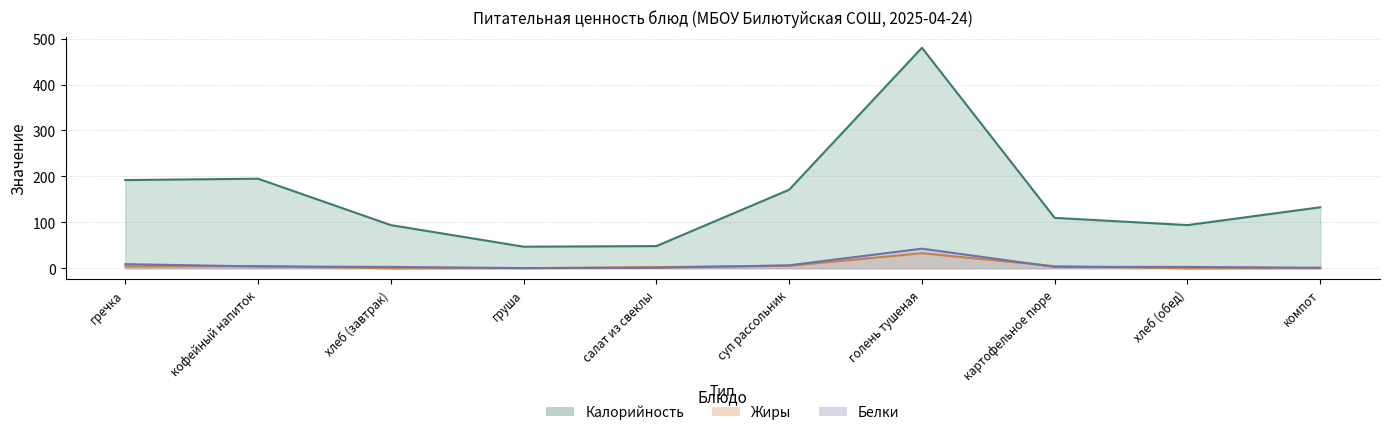

Reading right to left, extract all data points from this chart.

Калорийность: компот=132.8	хлеб (обед)=94.0	картофельное пюре=109.7	голень тушеная=480.0	суп рассольник=171.0	салат из свеклы=48.3	груша=47.0	хлеб (завтрак)=94.0	кофейный напиток=195.0	гречка=192.0
Белки: компот=1.2	хлеб (обед)=3.0	картофельное пюре=3.1	голень тушеная=42.7	суп рассольник=6.5	салат из свеклы=1.1	груша=0.4	хлеб (завтрак)=3.0	кофейный напиток=4.0	гречка=9.0
Жиры: компот=0.3	хлеб (обед)=0.0	картофельное пюре=4.6	голень тушеная=32.8	суп рассольник=5.4	салат из свеклы=2.6	груша=0.3	хлеб (завтрак)=0.0	кофейный напиток=5.0	гречка=4.0